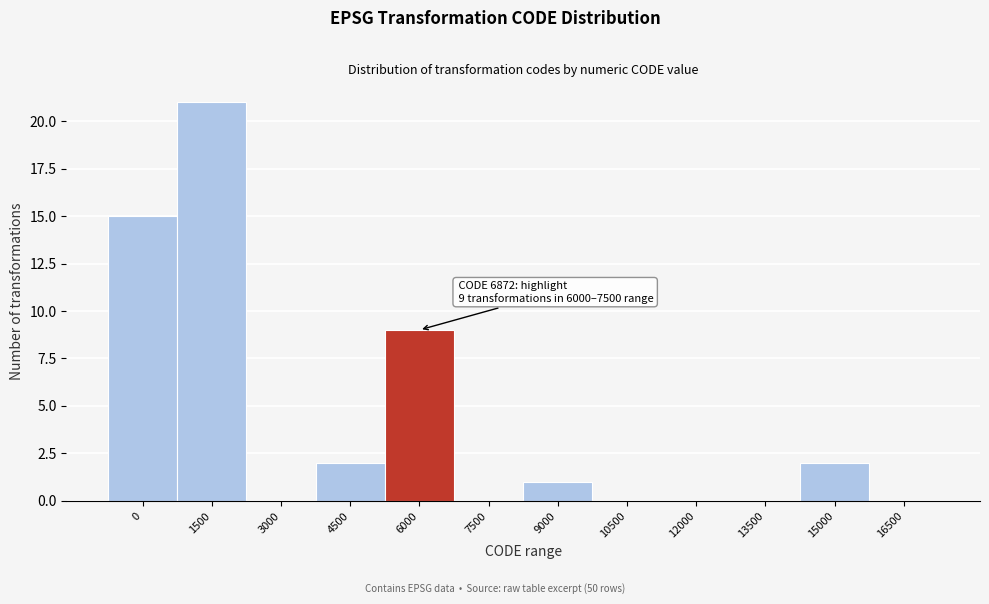

Reading left to right, what are all the values shown in this chart?

0=15	1500=21	3000=0	4500=2	6000=9	7500=0	9000=1	10500=0	12000=0	13500=0	15000=2	16500=0